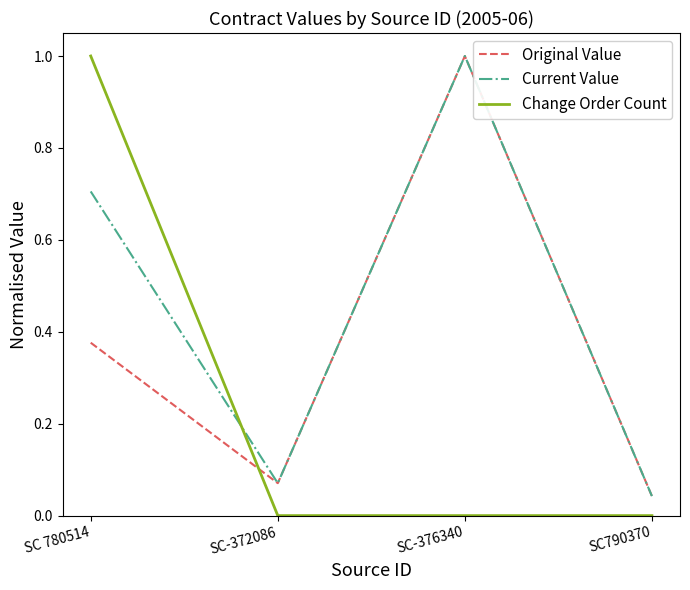

Rank the series by their average value, from highest to lowest.

Current Value, Original Value, Change Order Count